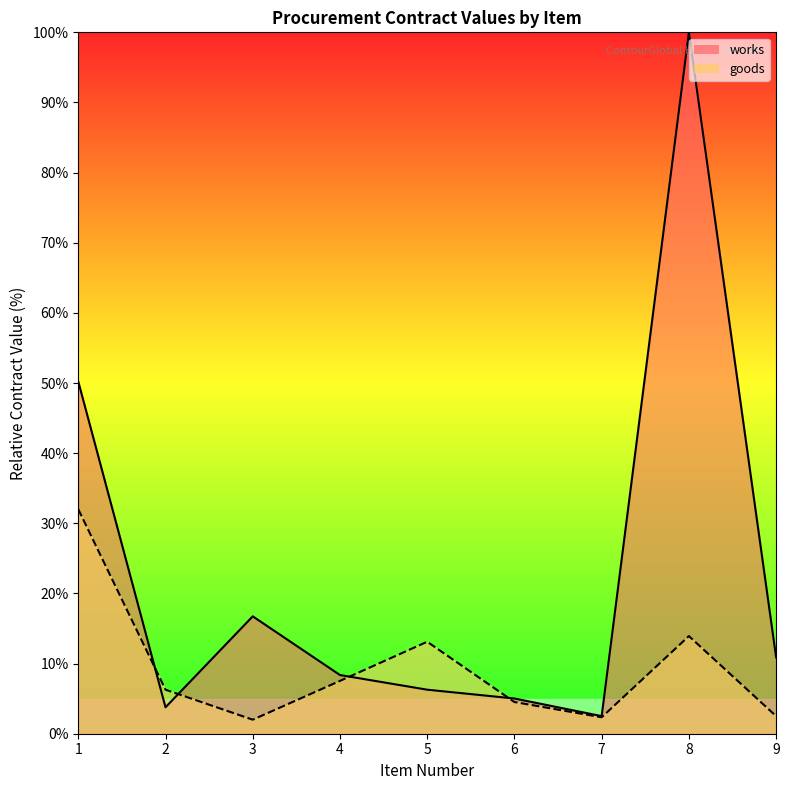

What is the highest value of the works series?

100.0